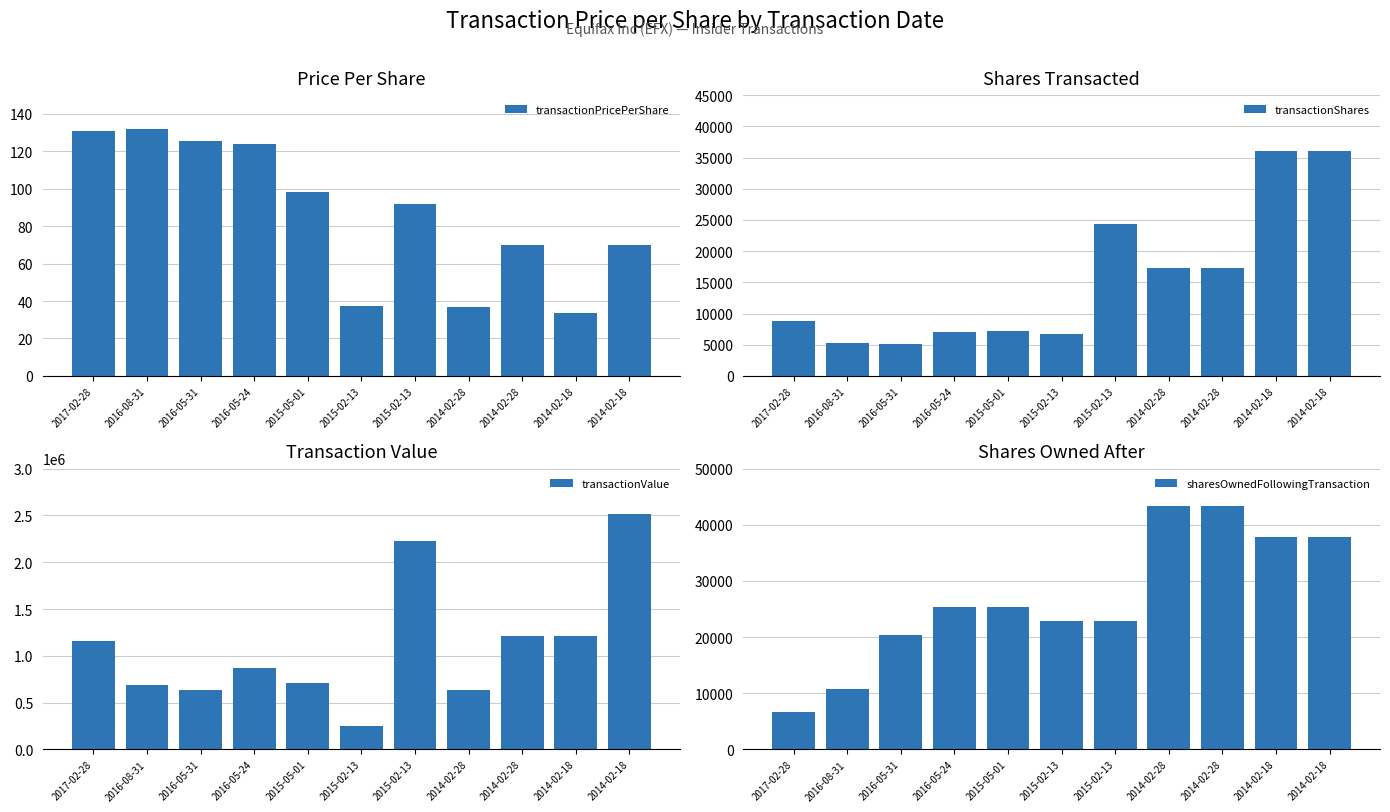

What is the spread (max minus min) of values at 2015-05-01?

710554.8